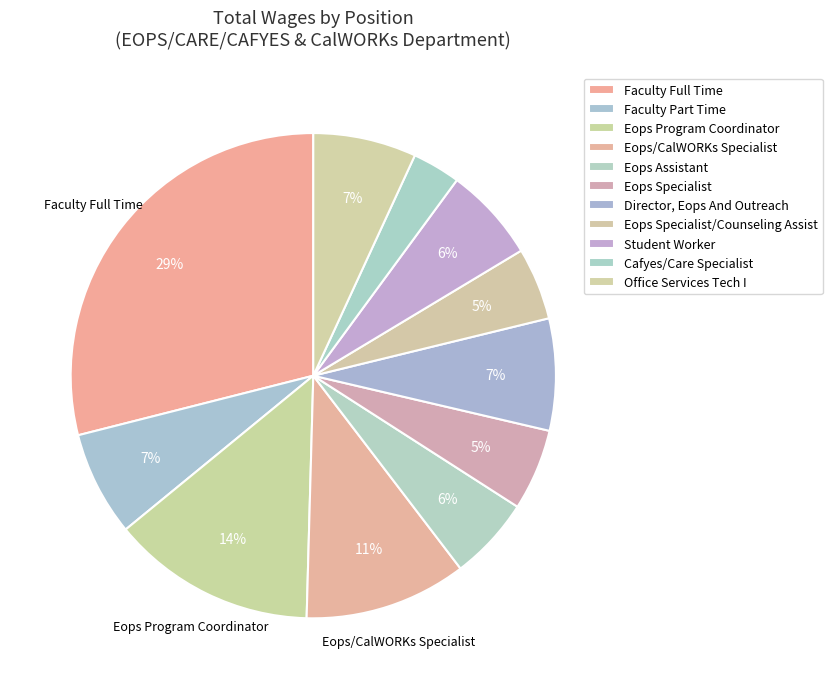

How many slices are in this pie chart?

11